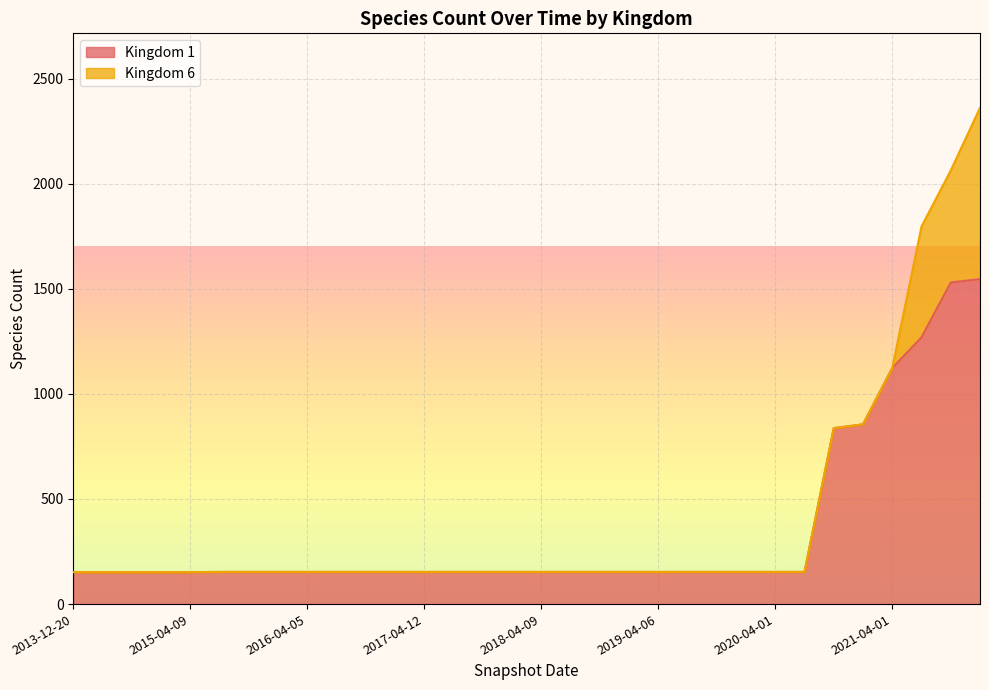

Does the chart display data point markers on the line(s)?

No